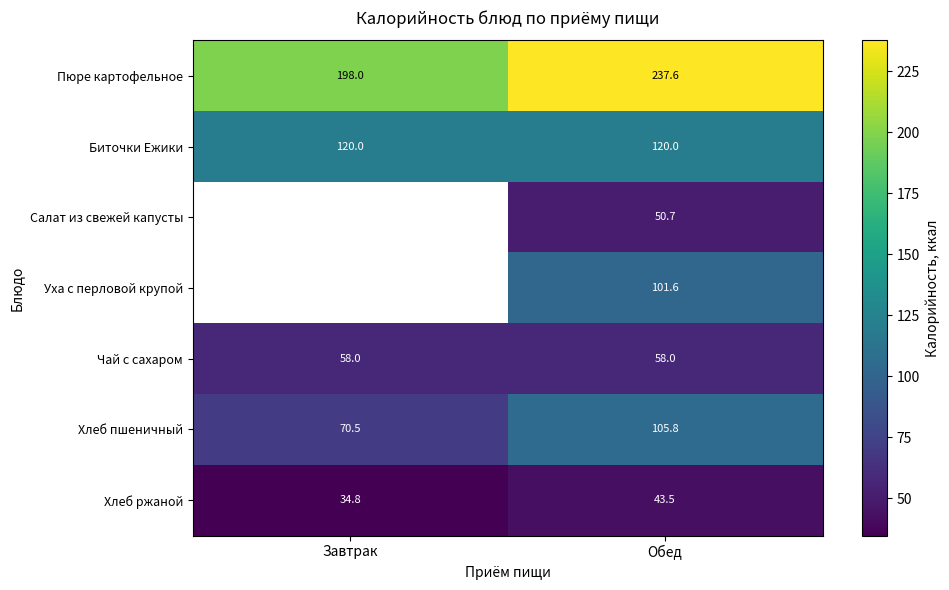

What is the sum of the Хлеб ржаной values at Обед and Завтрак?

78.3